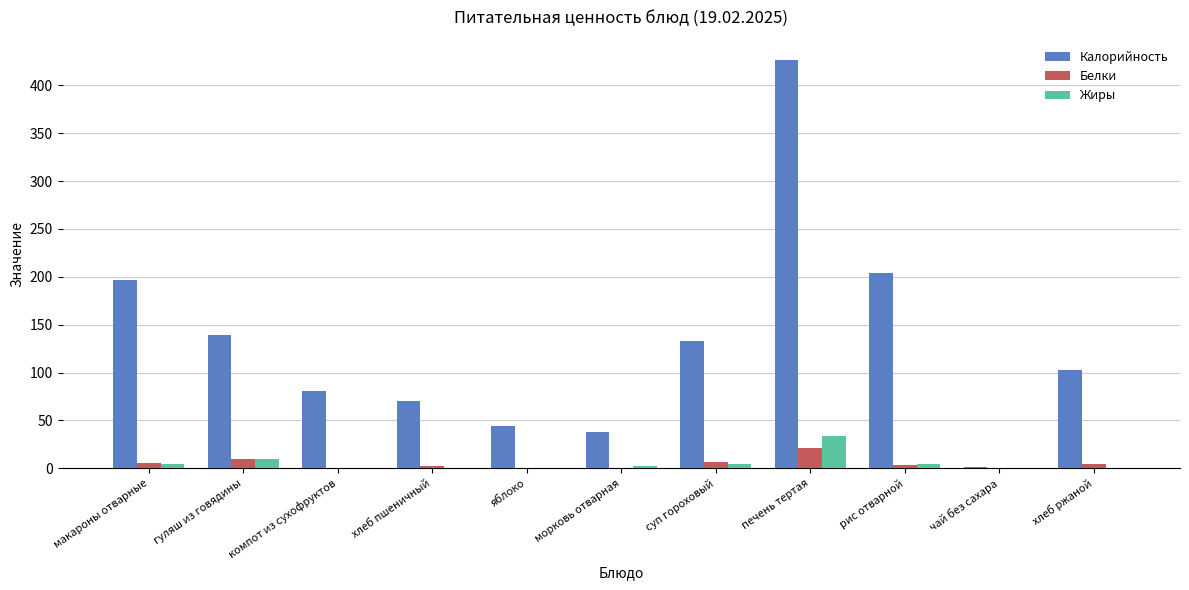

Where does the Белки series first go above 3?

макароны отварные